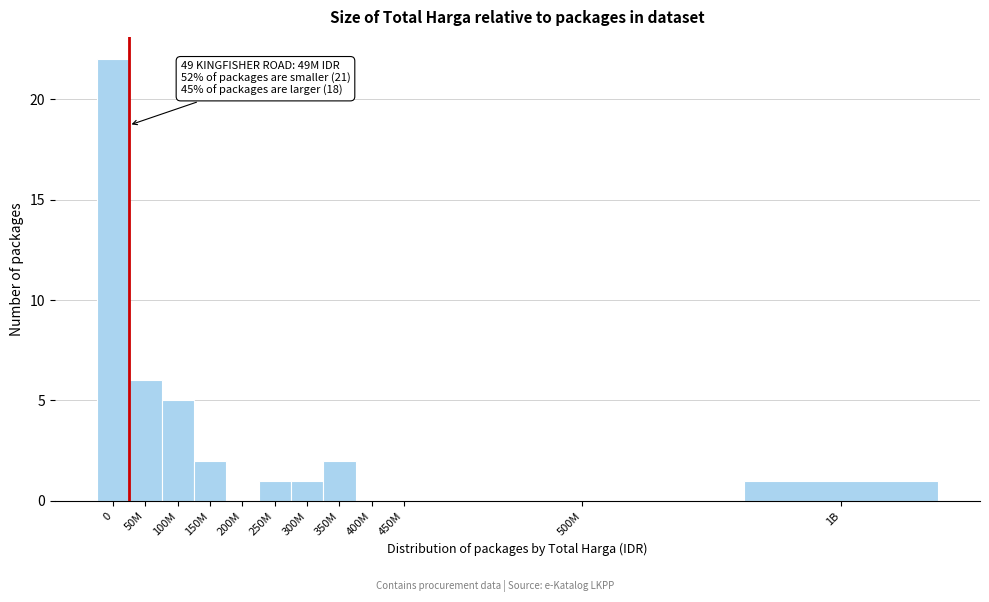

Reading right to left, transcribe all the data shown in this chart.

1B=1	500M=0	450M=0	400M=0	350M=2	300M=1	250M=1	200M=0	150M=2	100M=5	50M=6	0=22